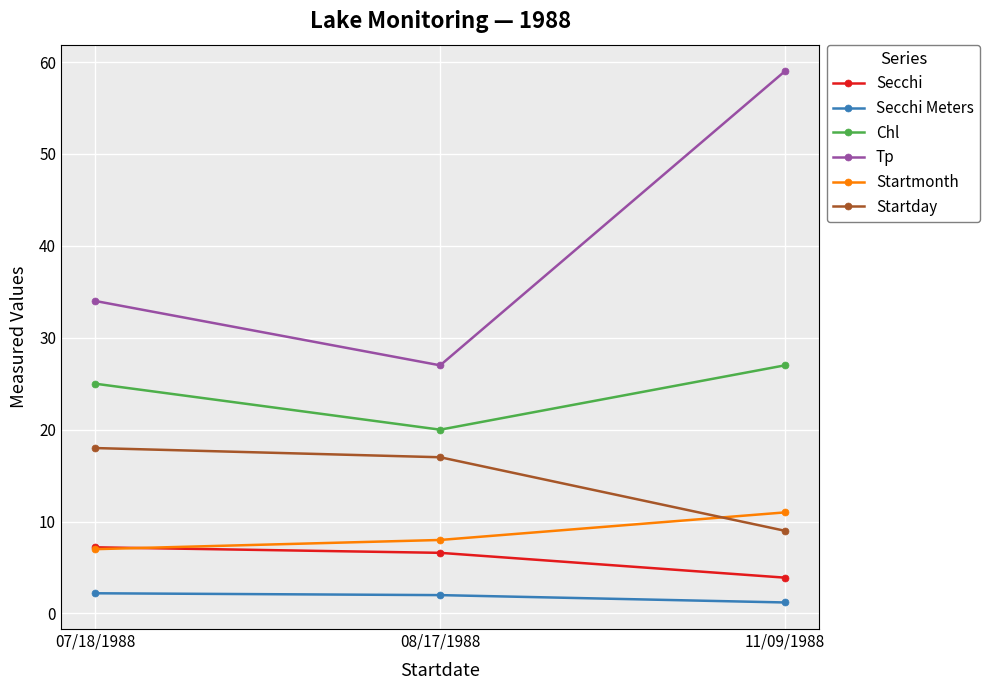

What are all the series names shown in the legend?

Secchi, Secchi Meters, Chl, Tp, Startmonth, Startday